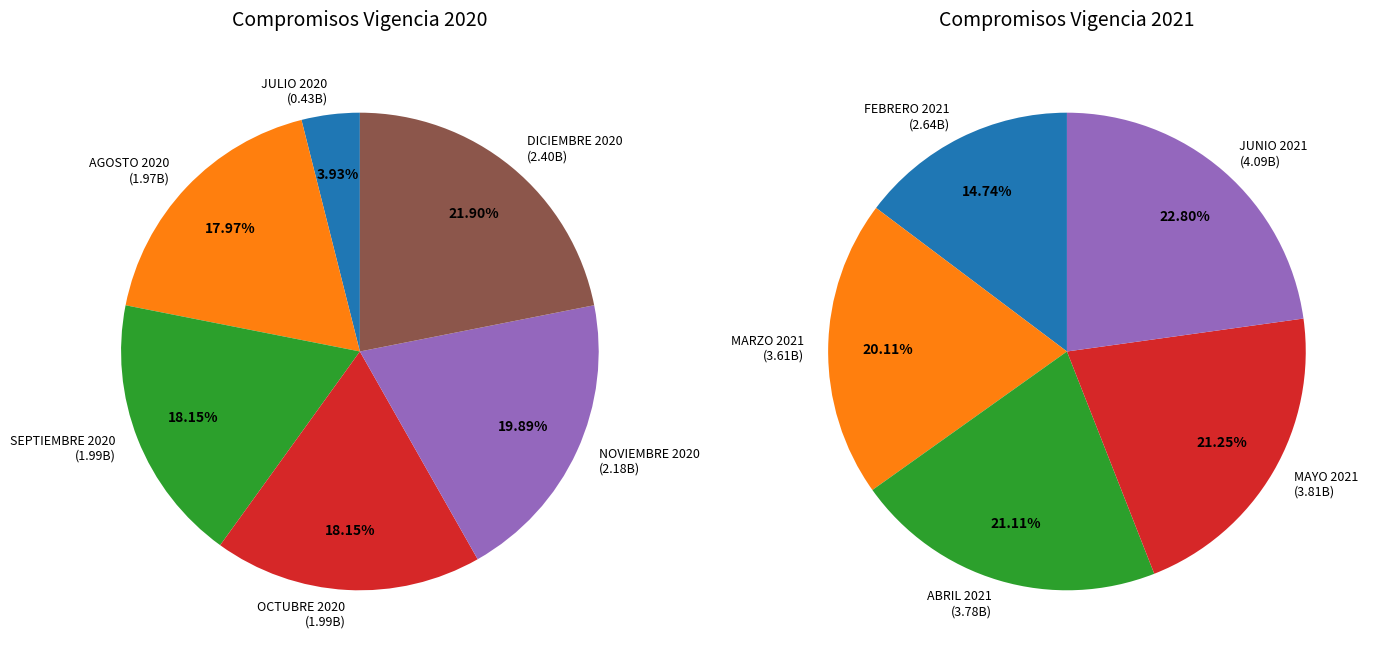

Which category has the biggest portion of the pie?

DICIEMBRE 2020